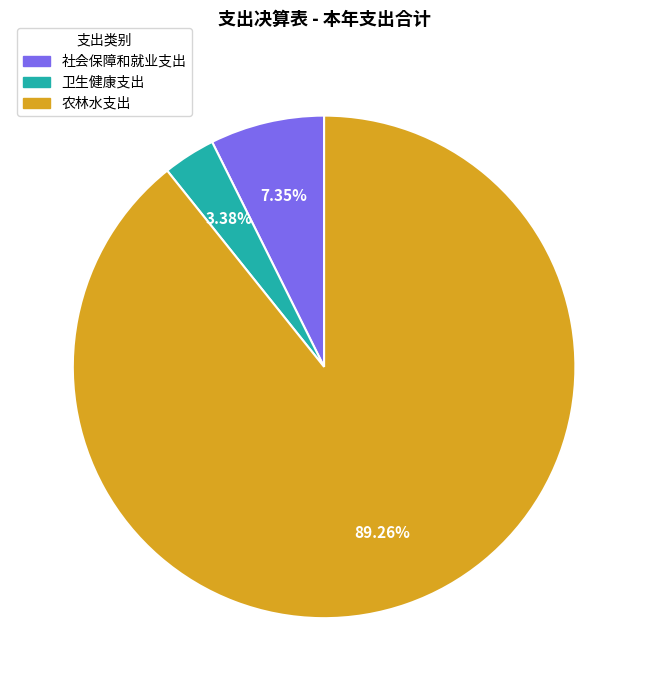

Which category has the biggest portion of the pie?

农林水支出